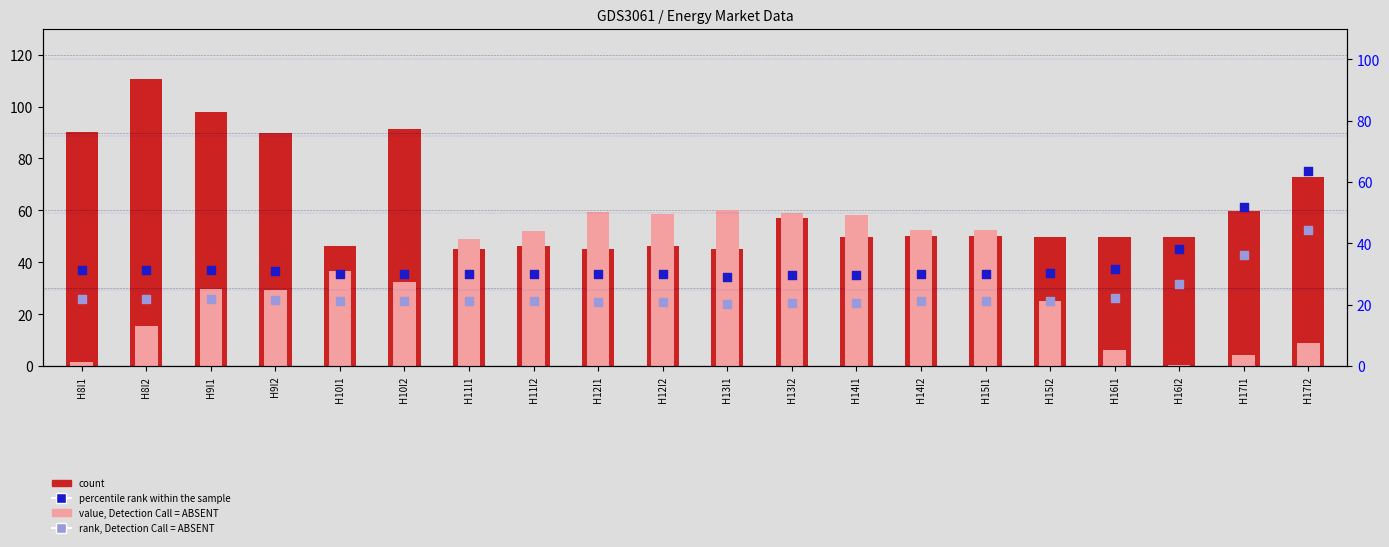

At how many categories does at least one series exceed 41?

20